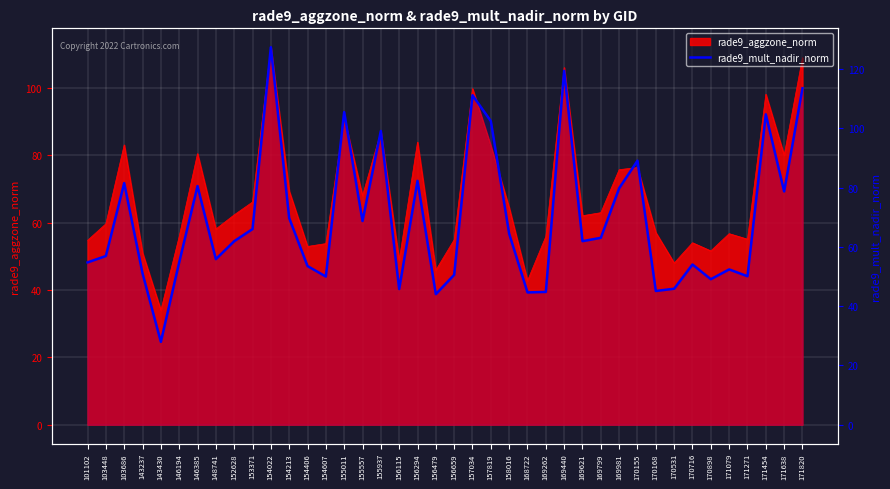

The value at 168722 is 44.6. True or false?

True